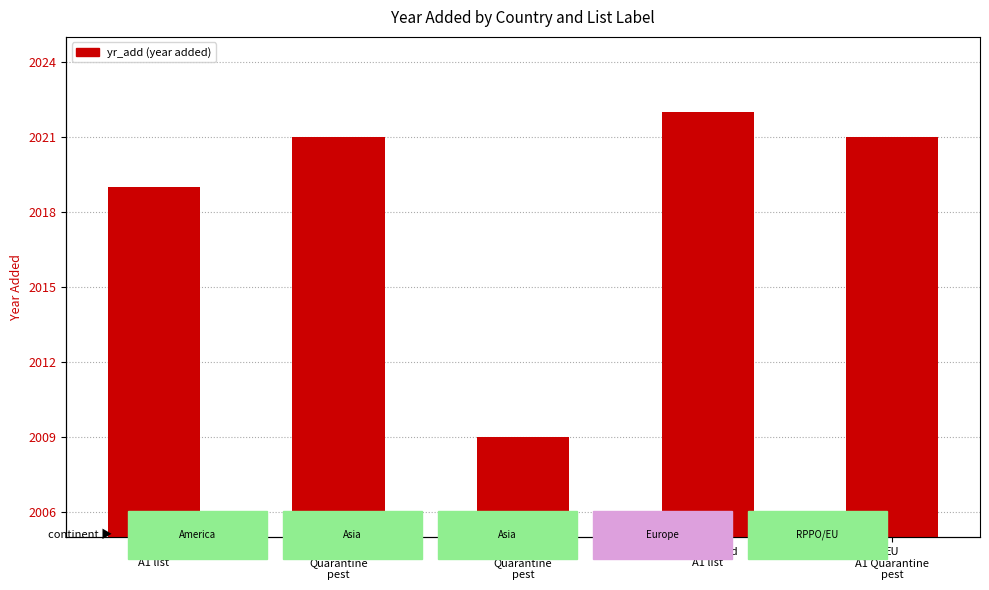

Are the bars grouped side by side (vs. stacked)?

No